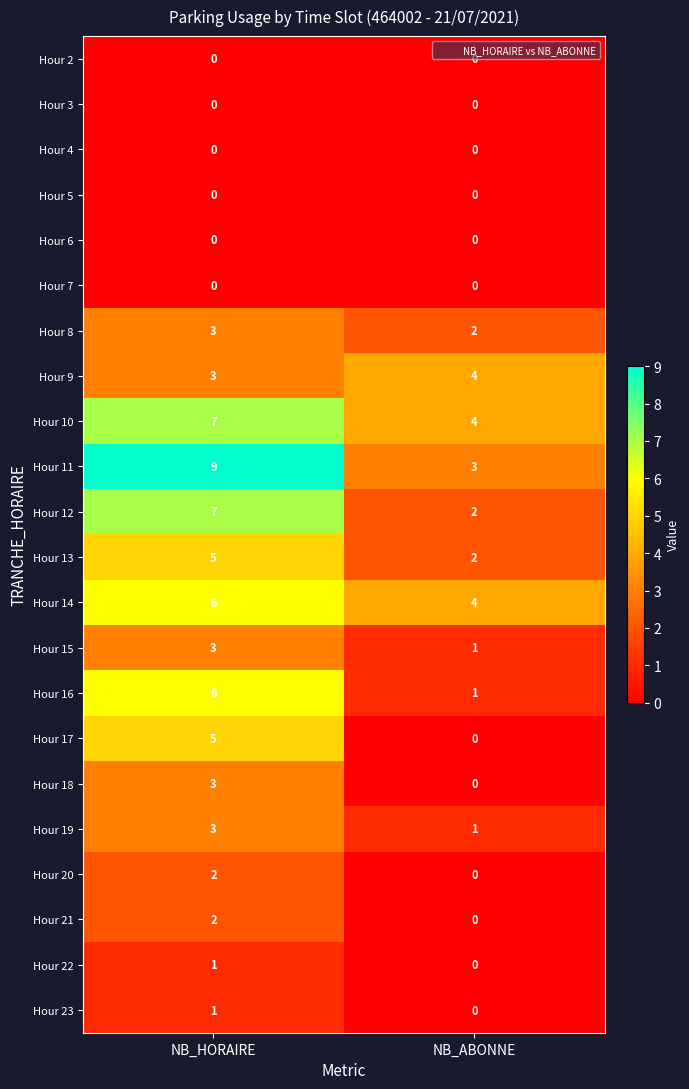

Which series has the largest total across all categories?

Hour 11